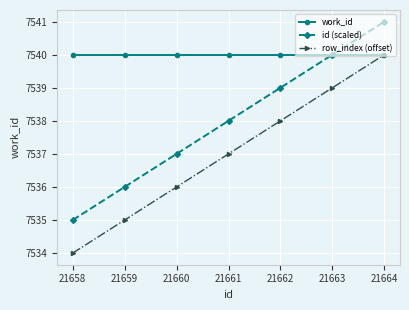

At which category is the sum across all series the highest?

21664